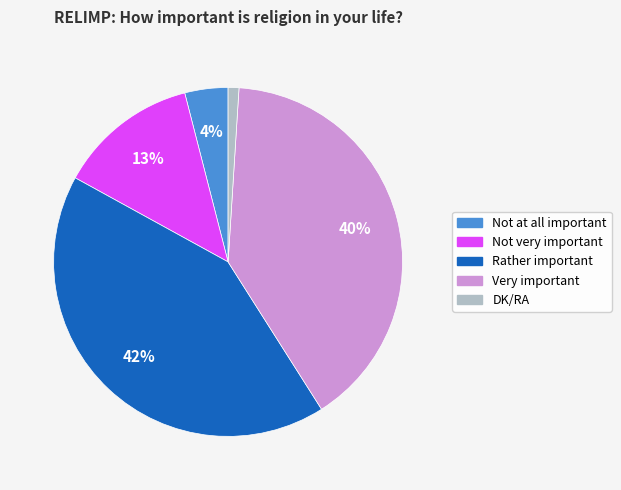

How many segments does this pie chart have?

5